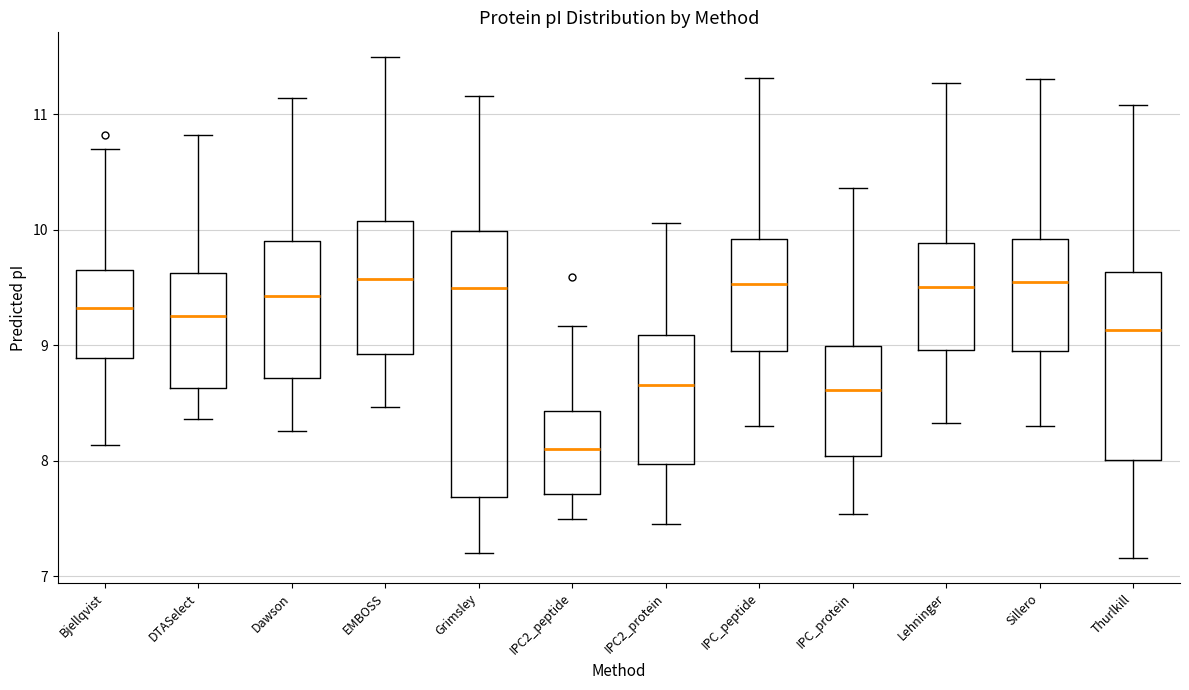

Where does the median line of the box for IPC_protein sit on the y-axis? The values are not printed on the chart, so give them approximately, as read against the axis.

8.6